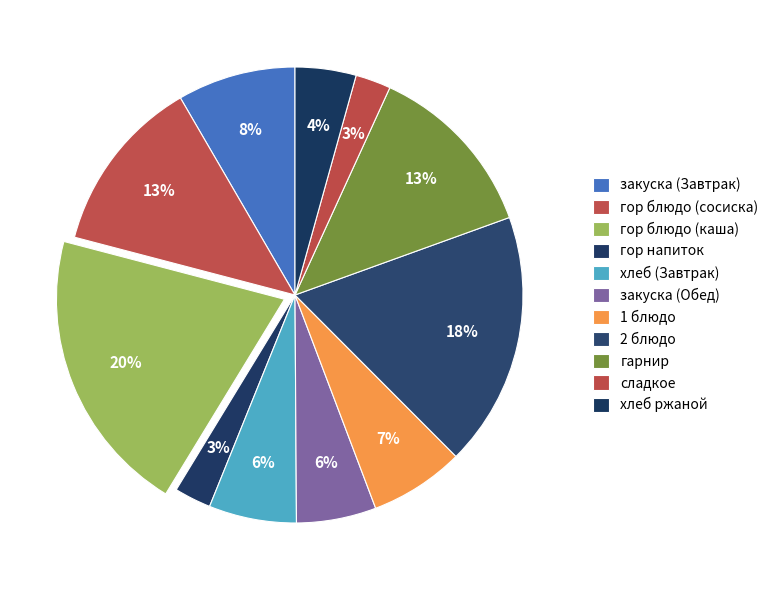

Between хлеб ржаной and гор блюдо (каша), which is larger?

гор блюдо (каша)